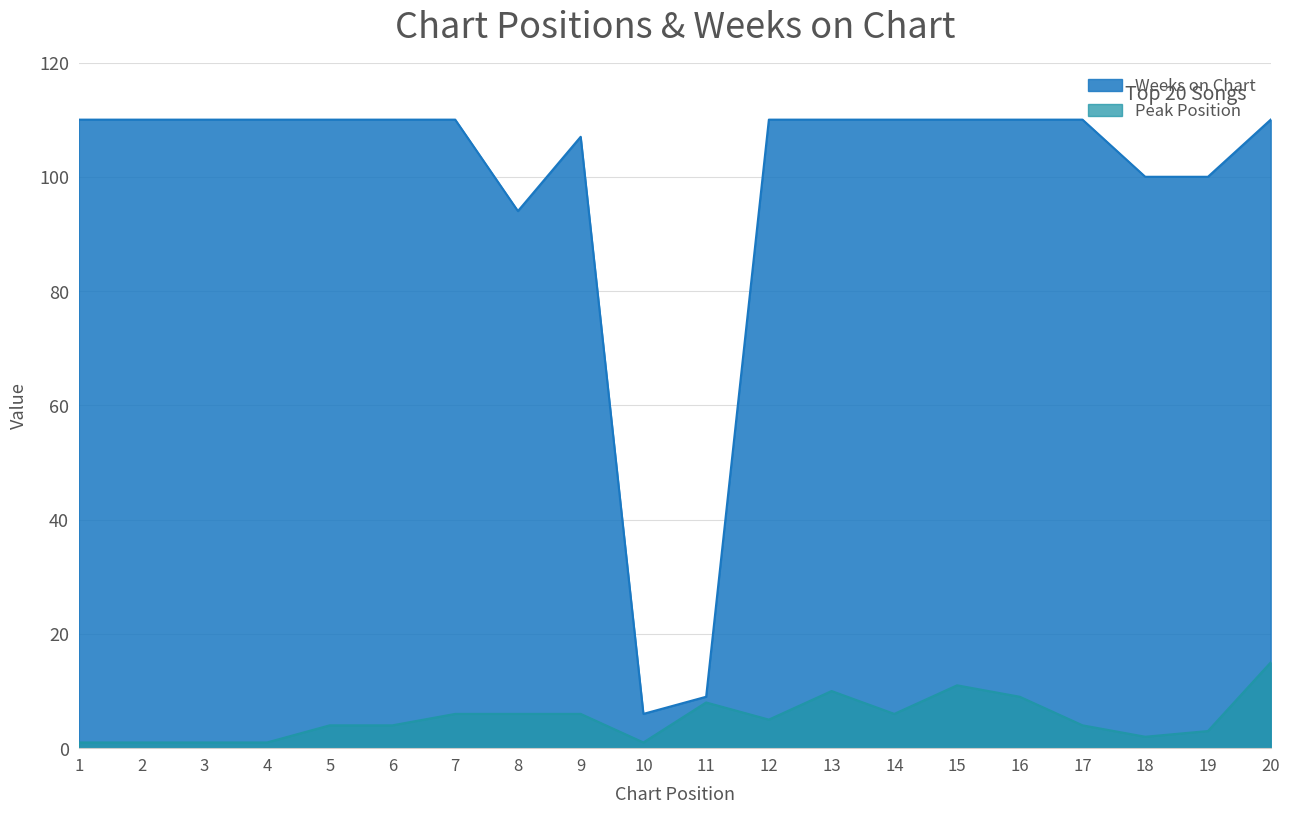

The Peak Position series shows 2 at 9. True or false?

False